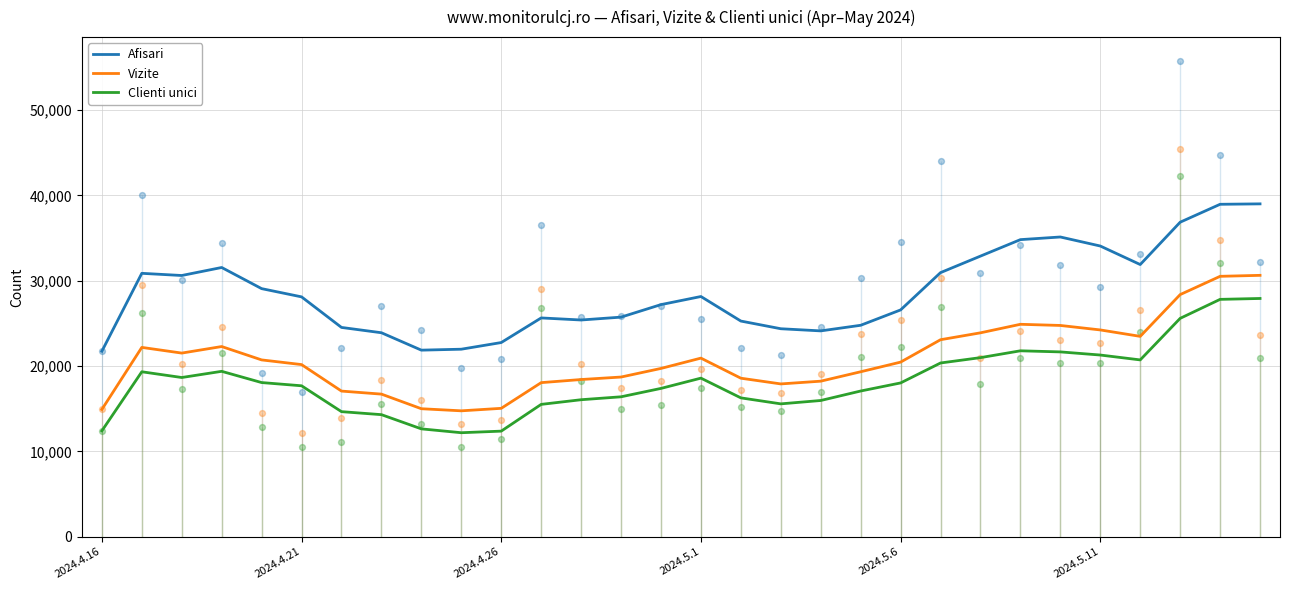

At how many categories does at least one series exceed 28862?

13